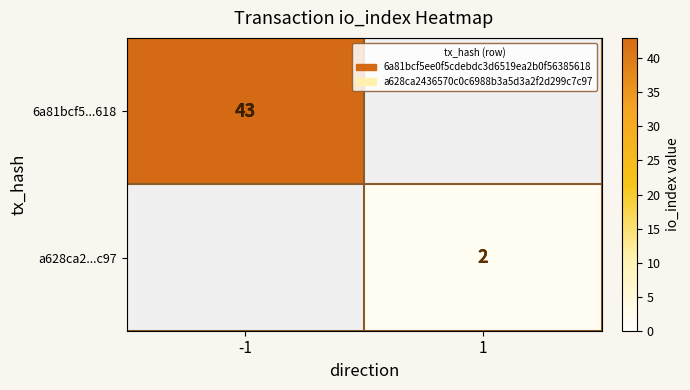

The value of 6a81bcf5...618 at -1 is 43. True or false?

True